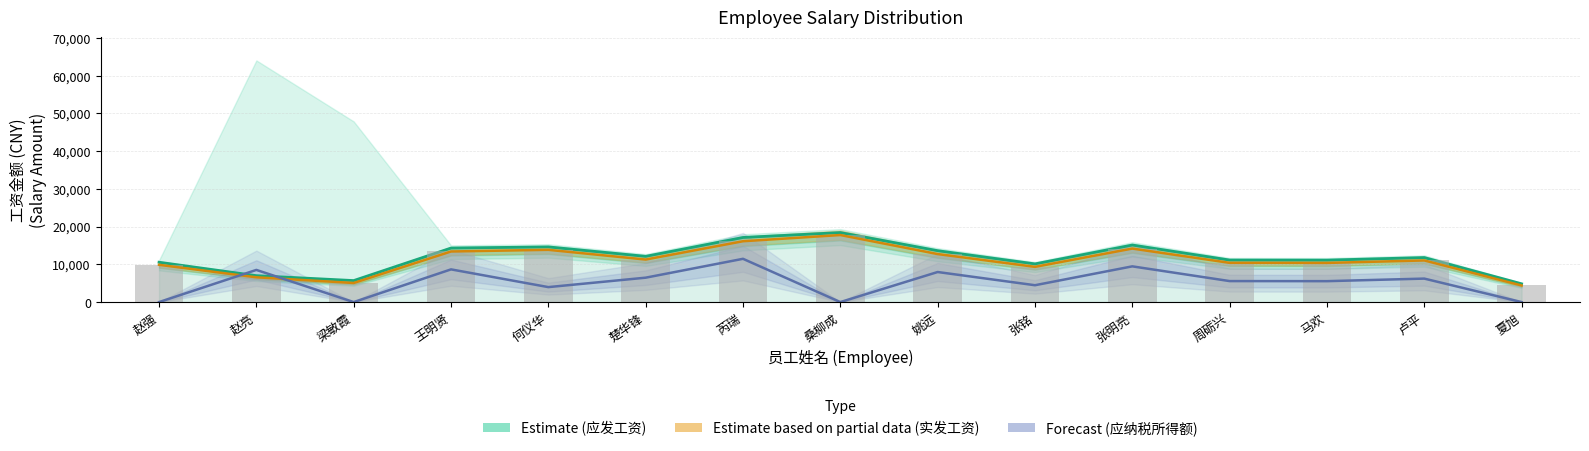

What is the label of the 9th bar from the left?

姚远